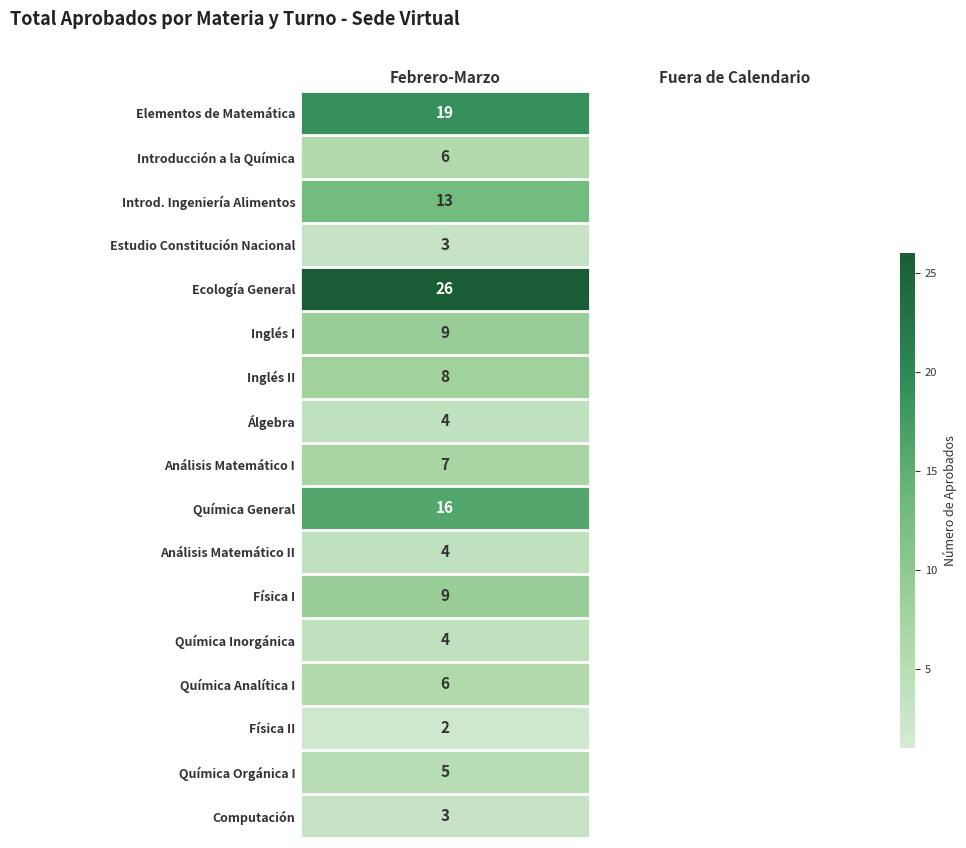

The Álgebra series shows 6 at Febrero-Marzo. True or false?

False